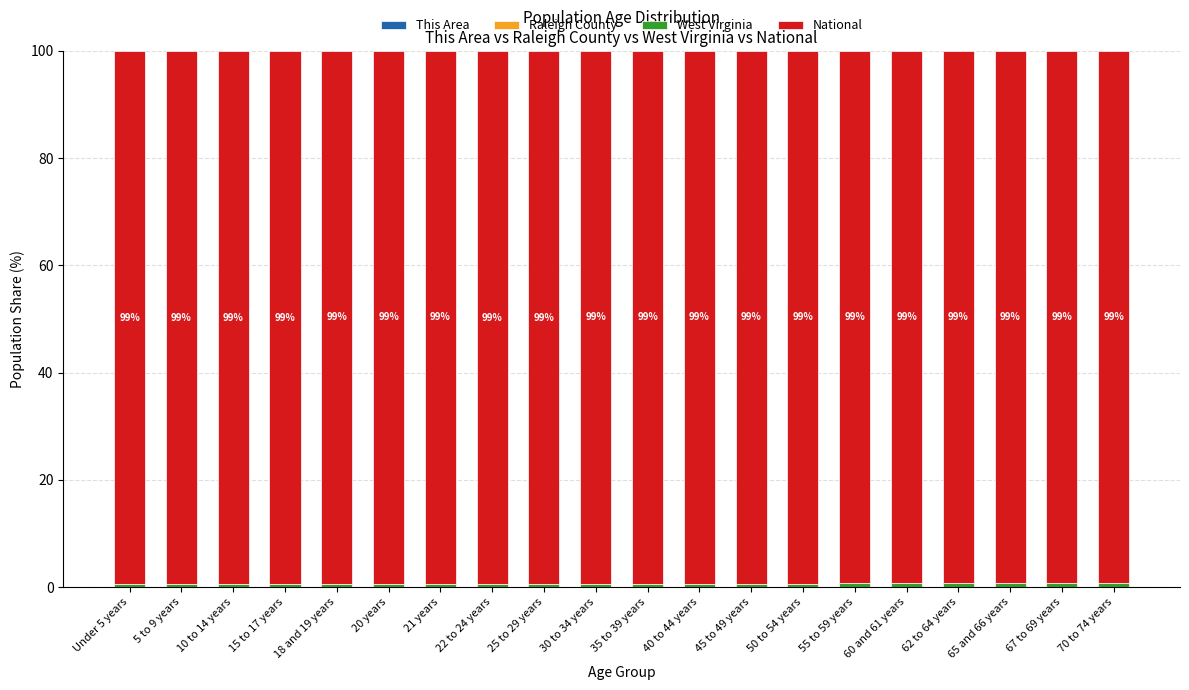

Between 30 to 34 years and 55 to 59 years, which series saw the biggest shift?

National